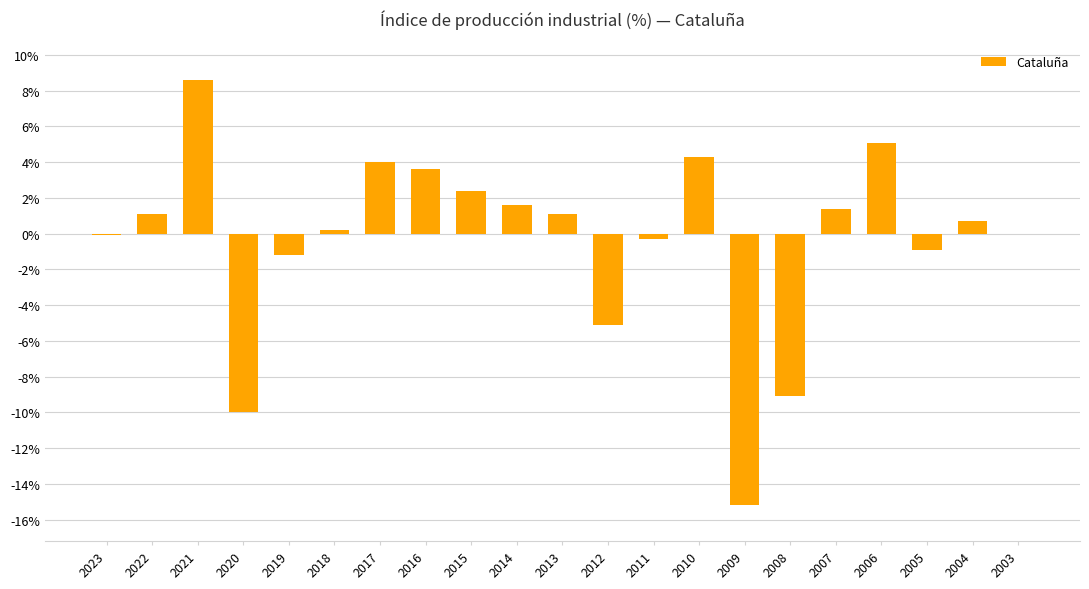

Between 2006 and 2022, which is larger?

2006